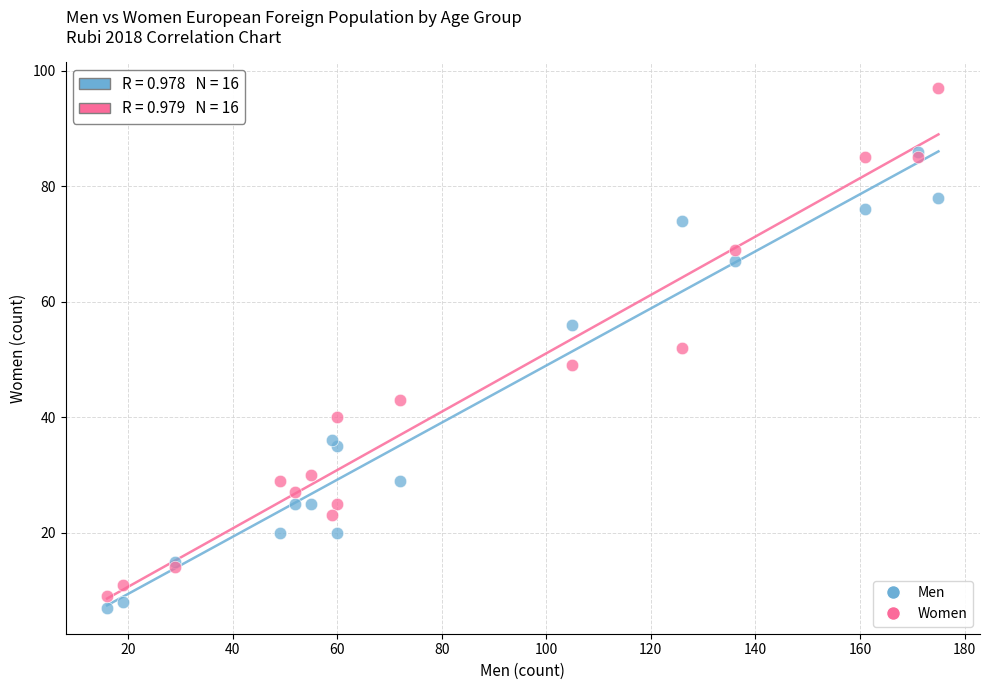

Across all data points, what is the range of Y values (max minus min)?

90